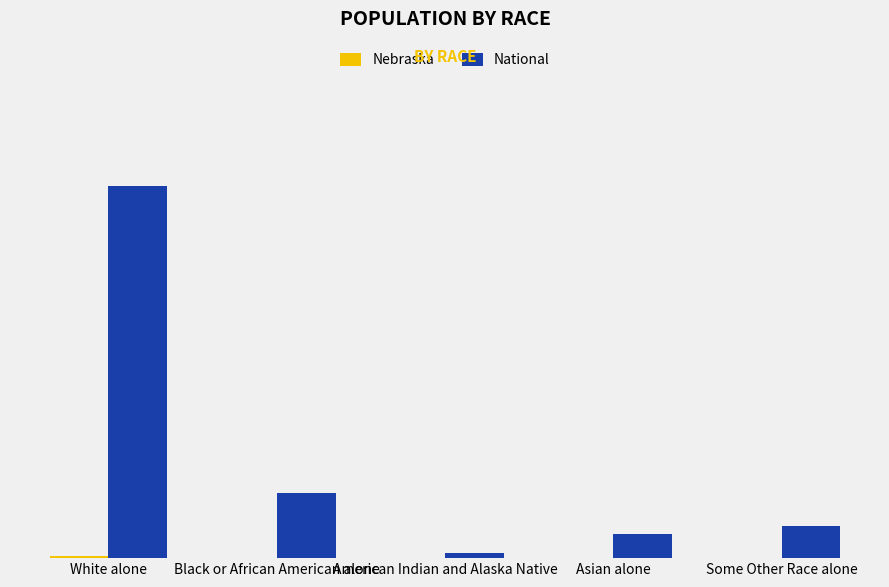

What is the total value across all series at Asian alone?

14706545